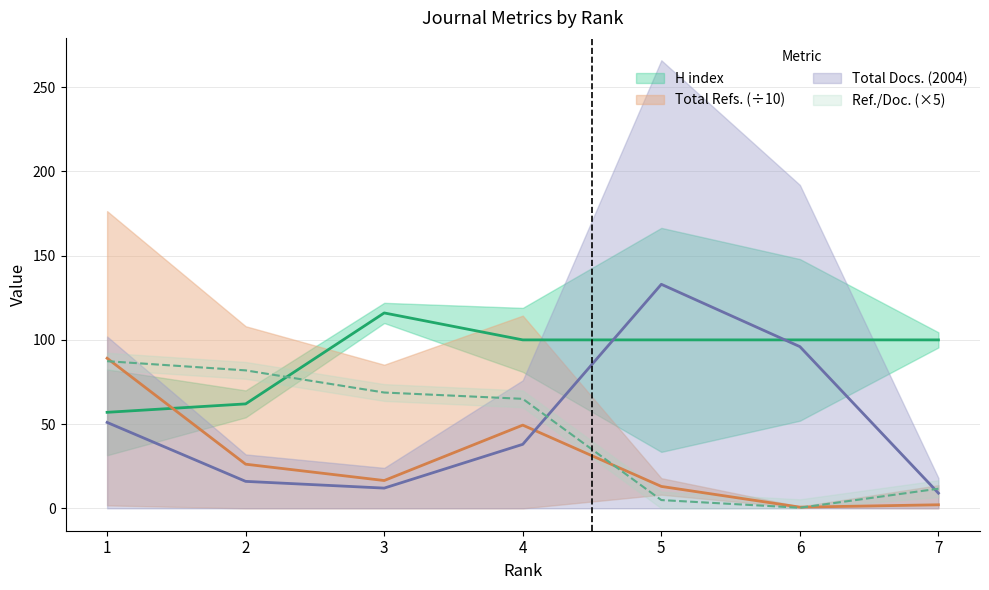

What value does the Total Docs. (2004) series have at 4?

38.0